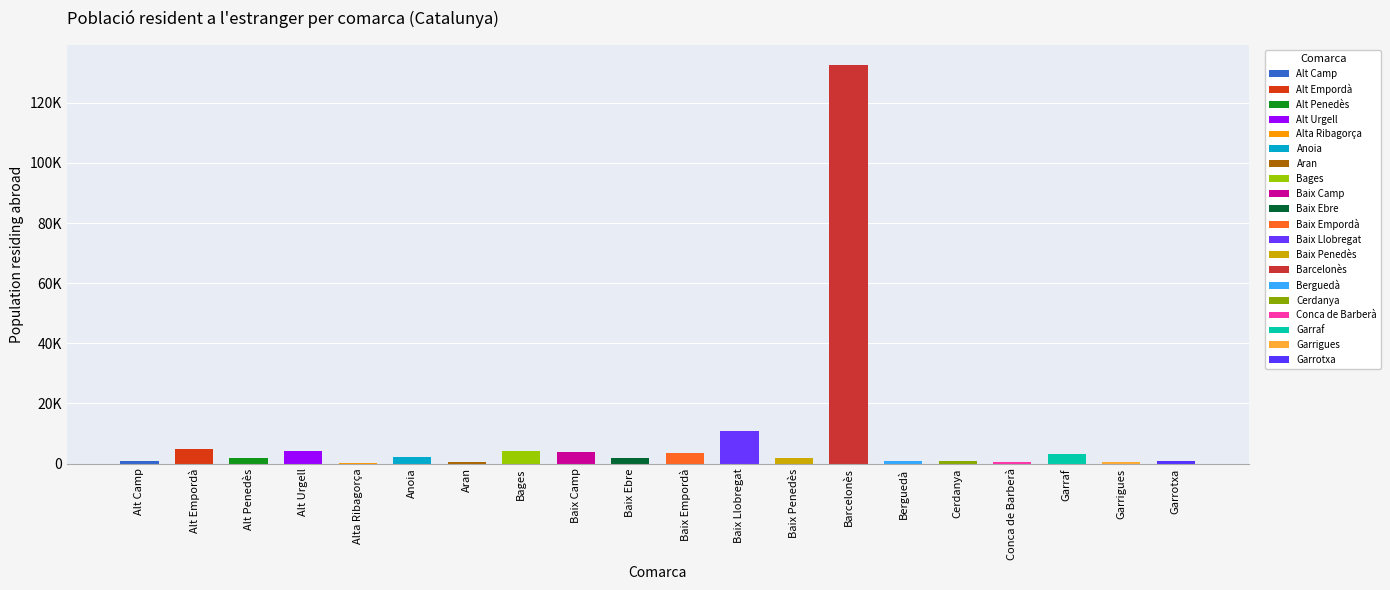

List the labels in order of value, largest first.

Barcelonès, Baix Llobregat, Alt Empordà, Alt Urgell, Bages, Baix Camp, Baix Empordà, Garraf, Anoia, Baix Ebre, Baix Penedès, Alt Penedès, Garrotxa, Alt Camp, Berguedà, Cerdanya, Conca de Barberà, Garrigues, Aran, Alta Ribagorça